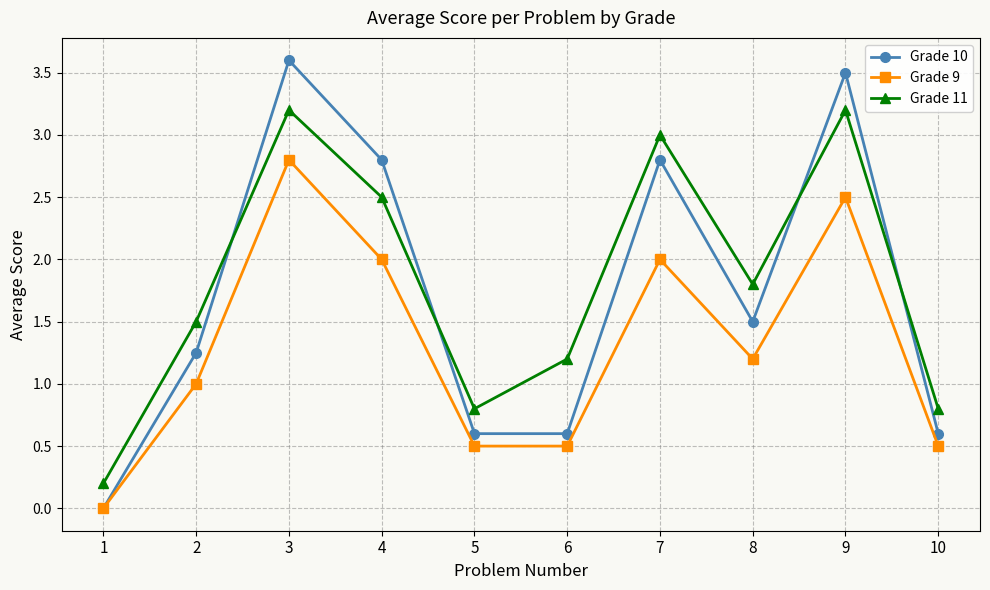

What is the value of the Grade 11 point at the 4th from the left?

2.5